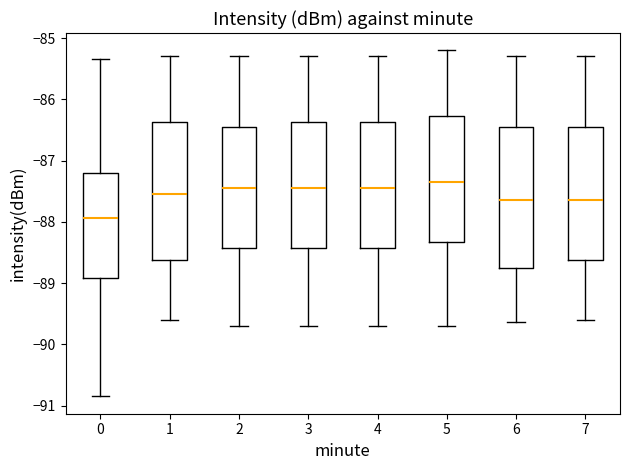

Which box has the lowest median line?

0